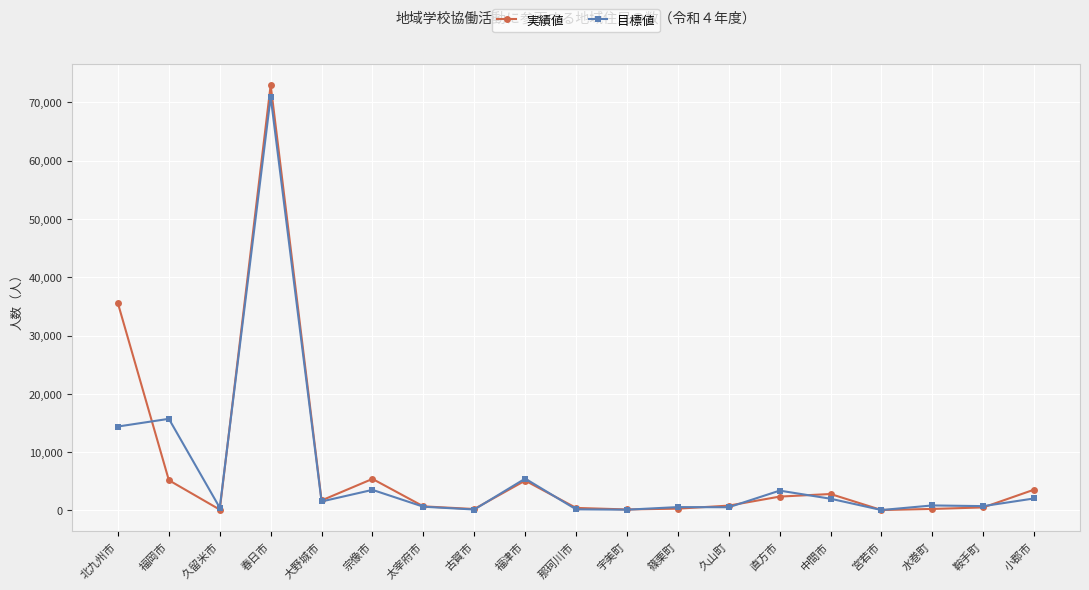

Rank the series by their average value, from lowest to highest.

目標値, 実績値